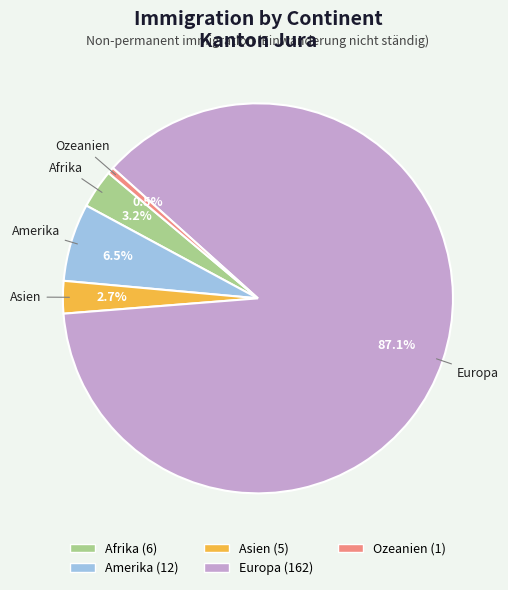

Is the sum of Afrika and Asien greater than half?

No